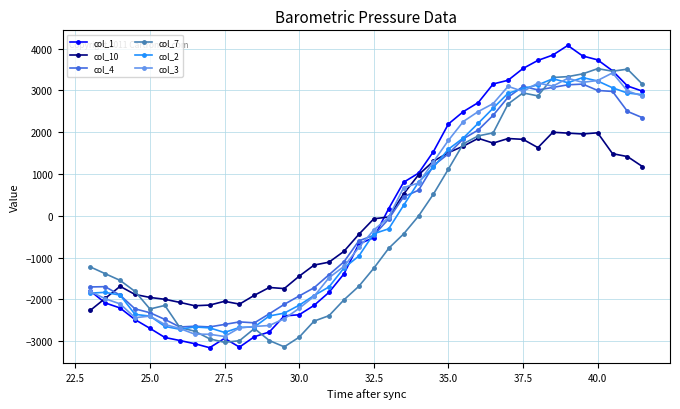

How many positive values does the col_2 series have?

17